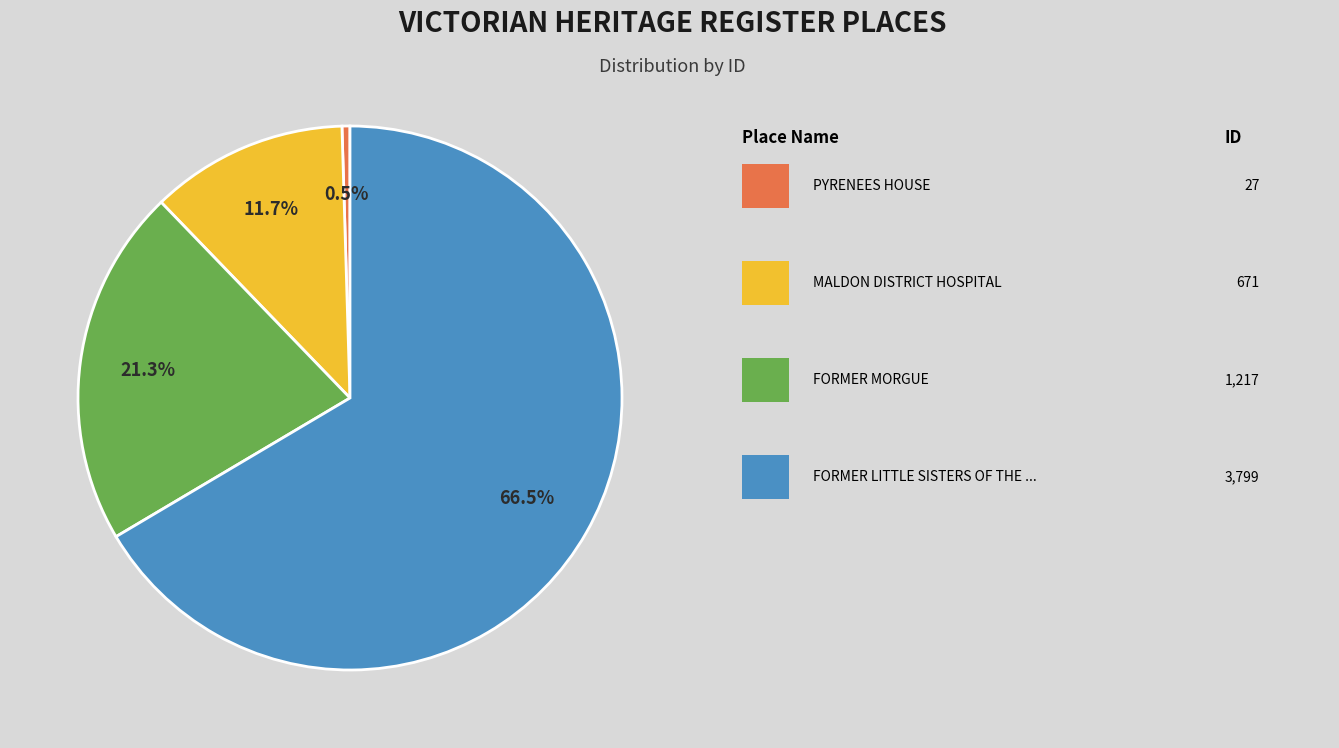

Is there any slice that represents more than half of the pie?

Yes